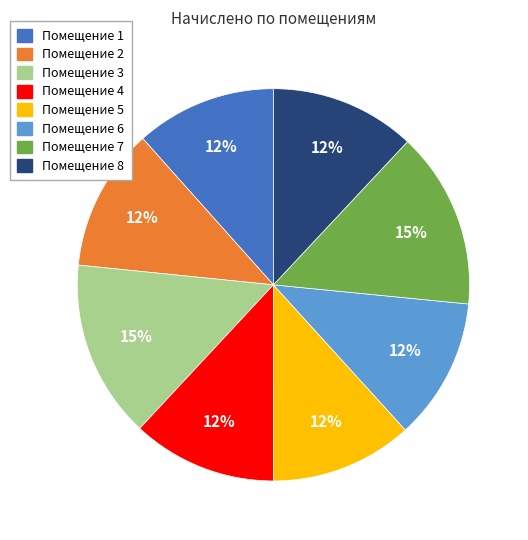

To the nearest percent, what is the difference between the largest and smallest slice percentages?

3%